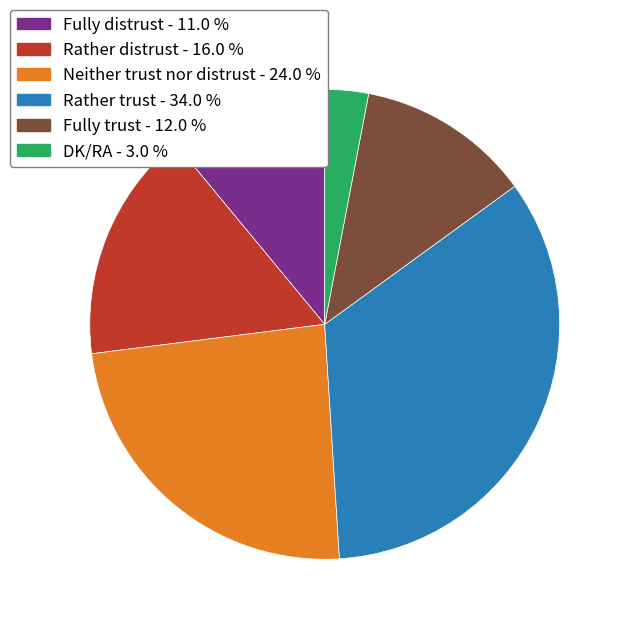

What is the smallest slice in the pie chart?

DK/RA